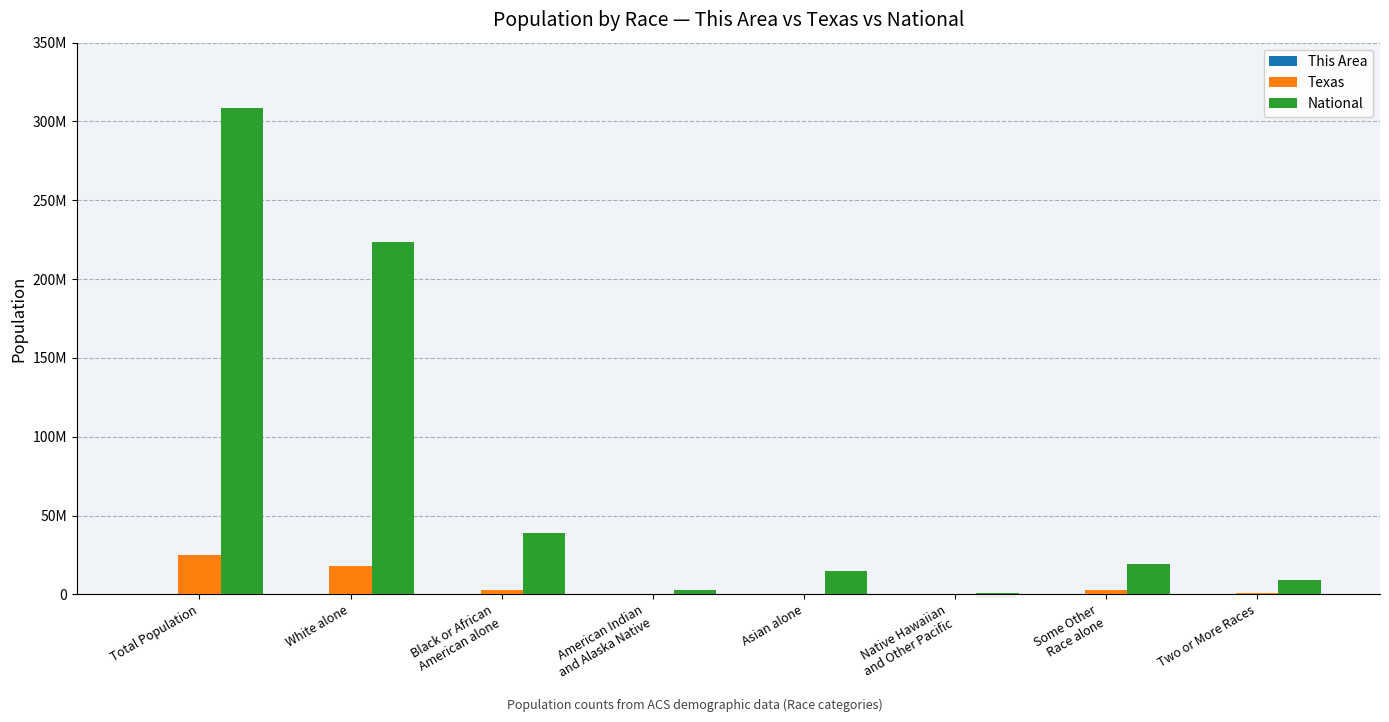

Where is National nearest to the value 154642775?

White alone